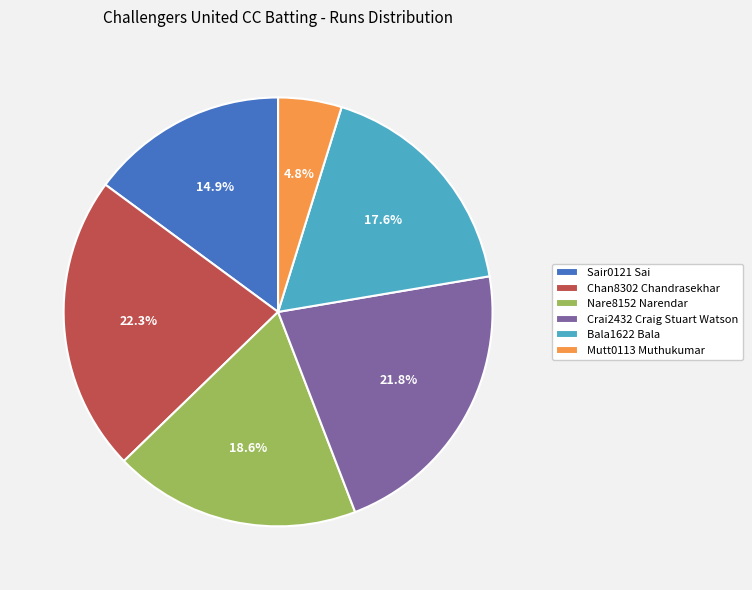

The Sair0121 Sai slice represents 2% of the pie. True or false?

False